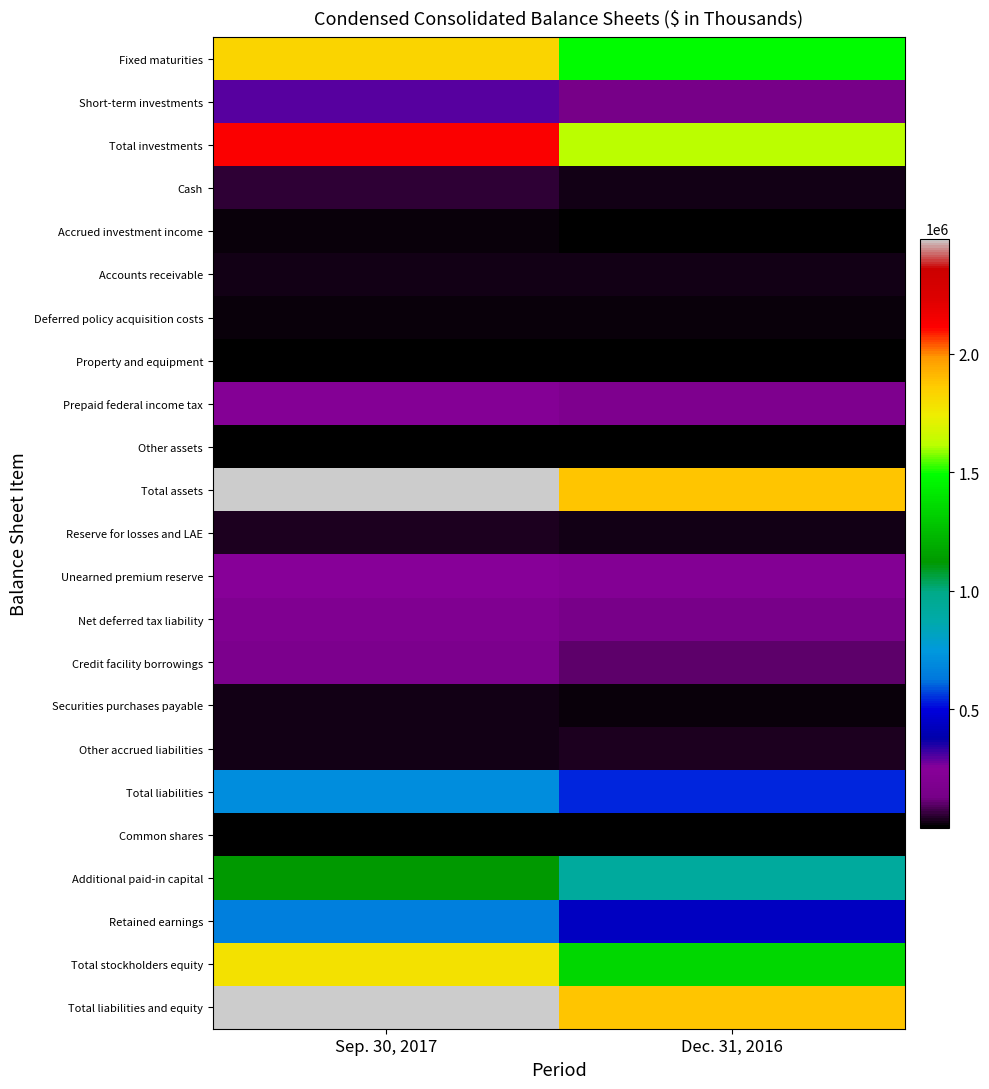

Which has a higher value, Dec. 31, 2016 or Sep. 30, 2017?

Sep. 30, 2017